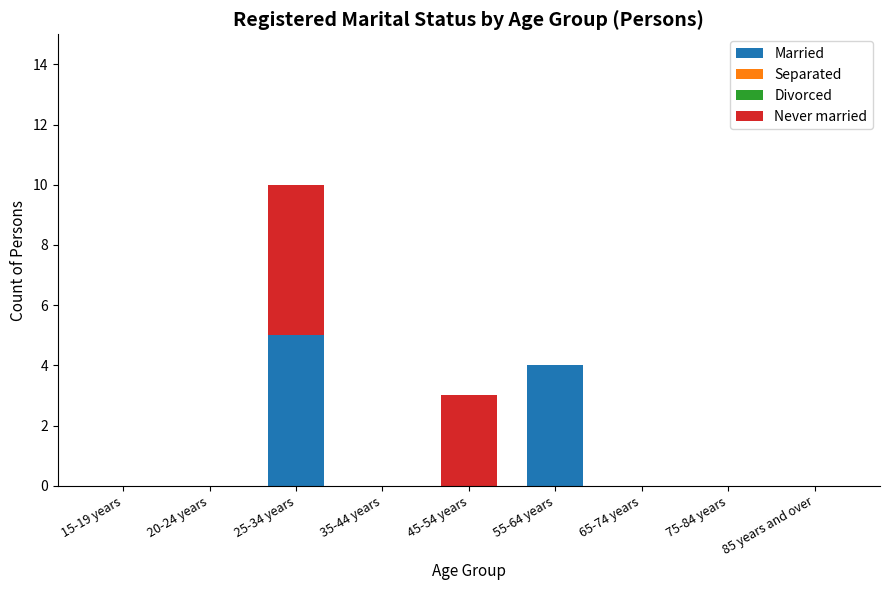

What is the highest value of the Married series?

5